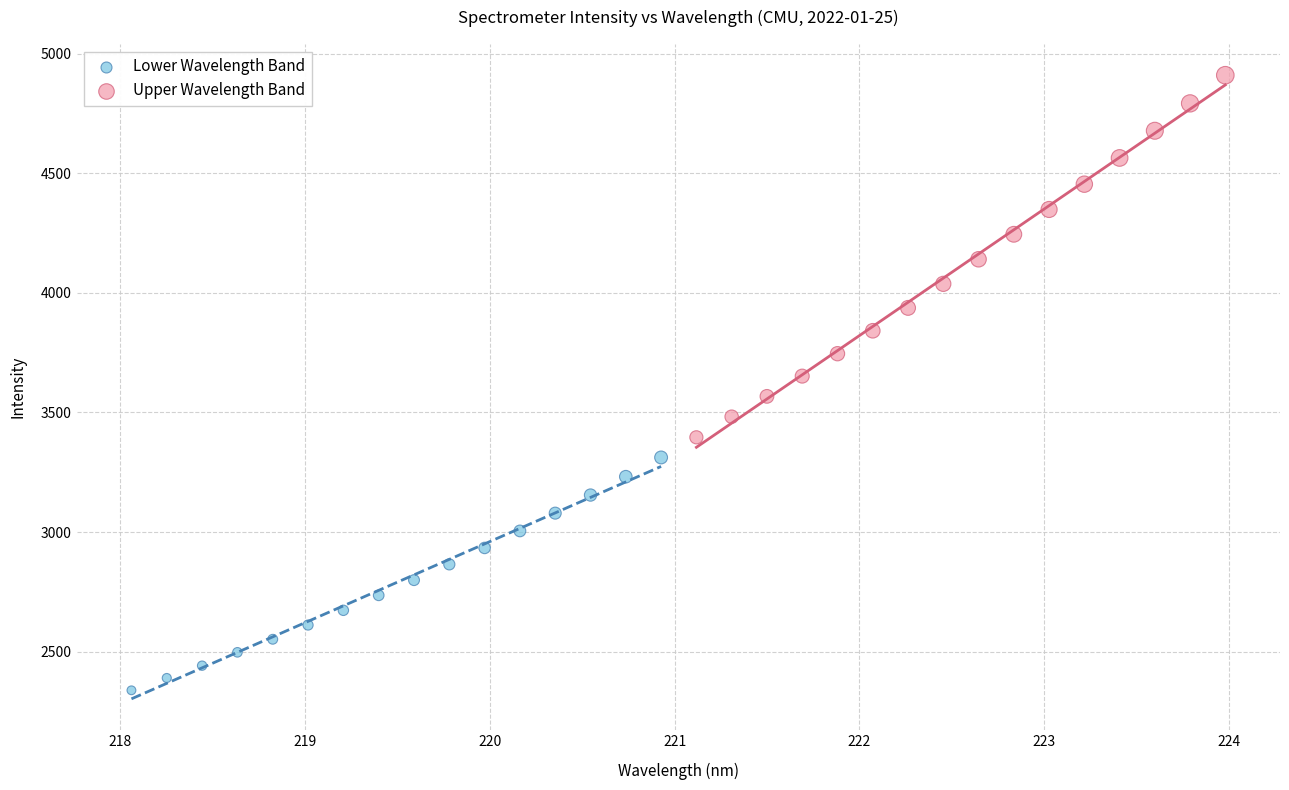

Which series has the widest spread of Y values?

Upper Wavelength Band